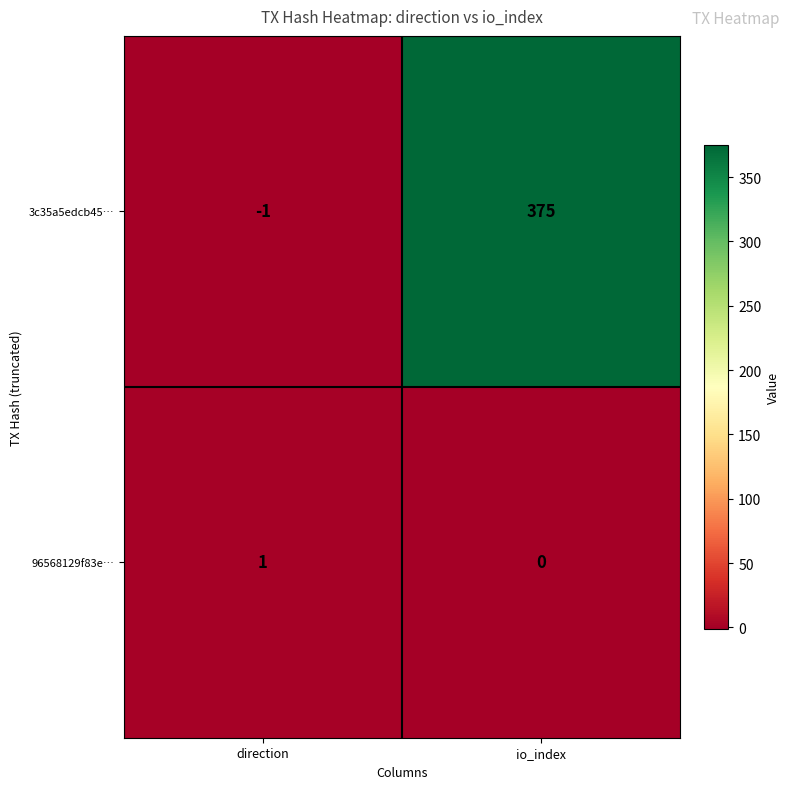

At which category is the sum across all series the highest?

io_index